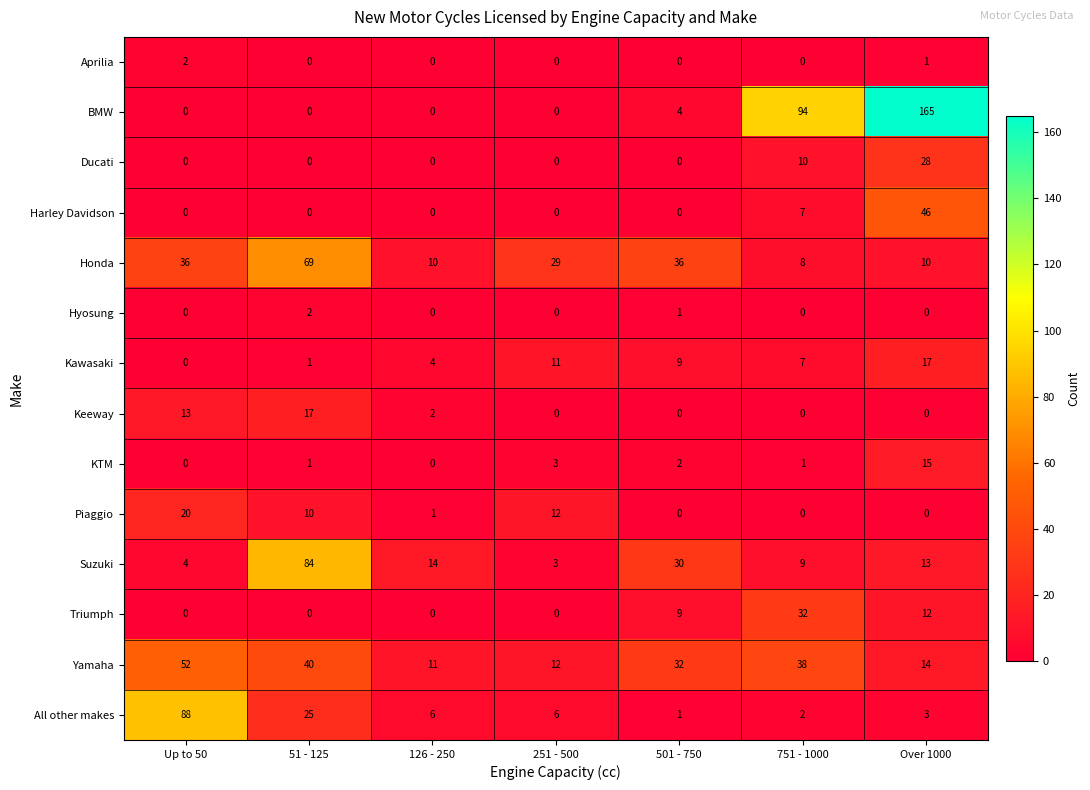

Which series has the largest total across all categories?

BMW